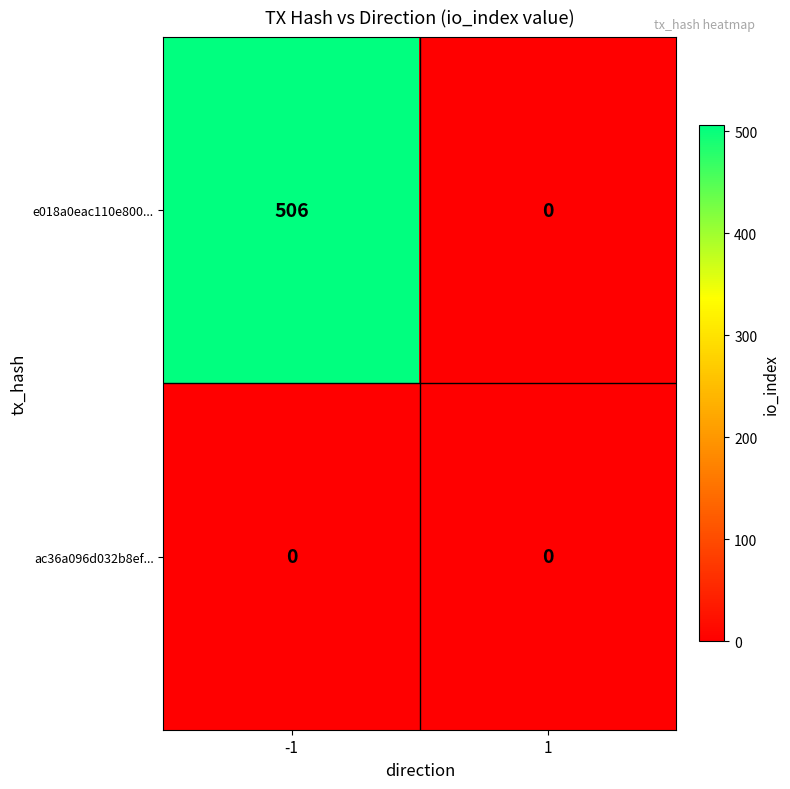

At how many categories does at least one series exceed 232?

1